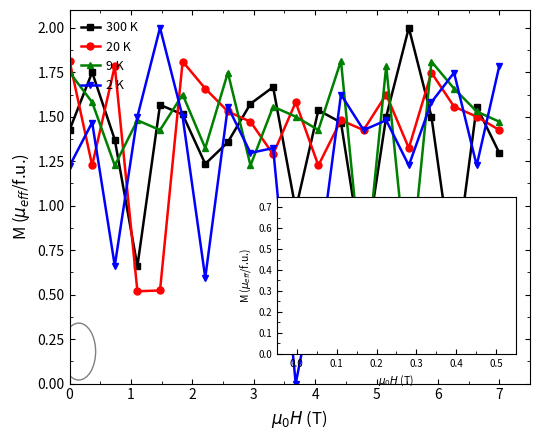

Is this an area chart (filled region under the line)?

No